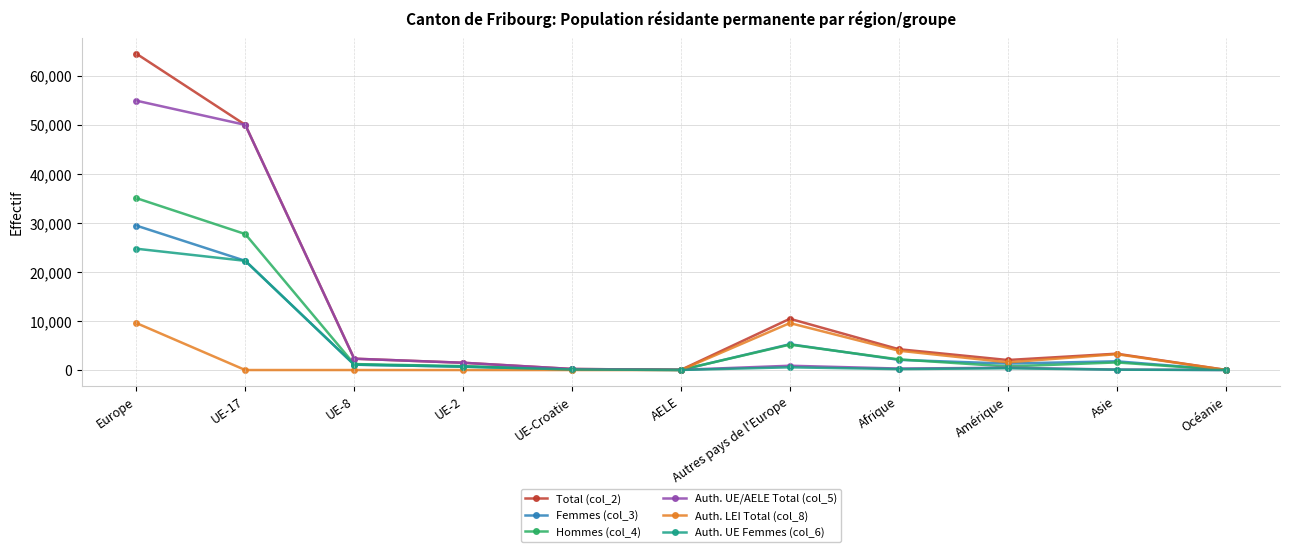

What is the greatest value displayed?

64477